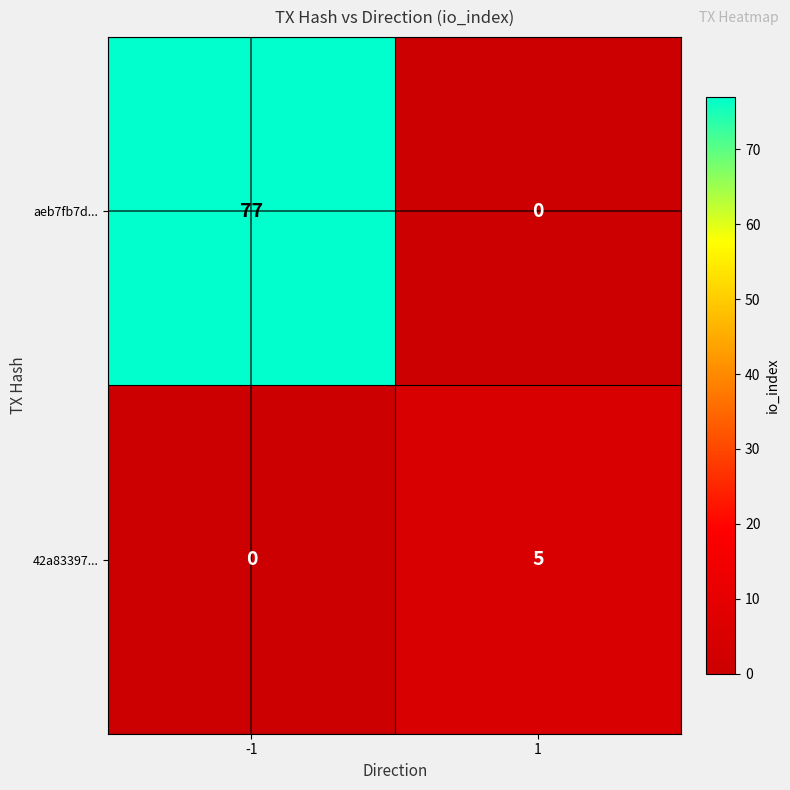

The value of aeb7fb7d... at 1 is 0. True or false?

True